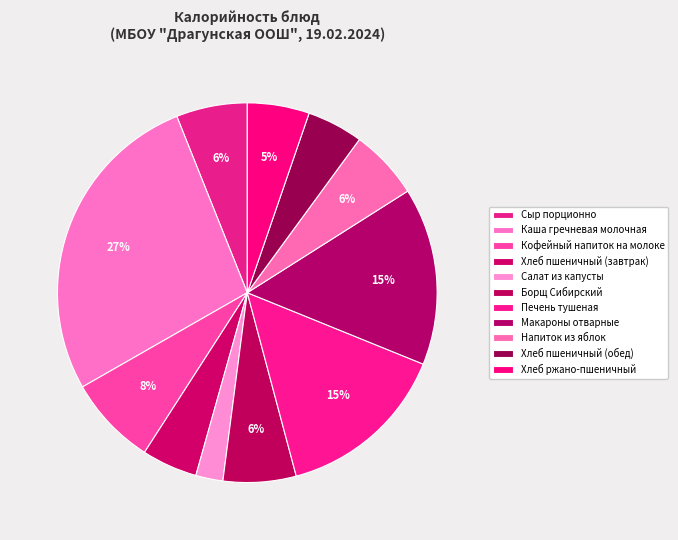

Count the number of slices in the pie.

11